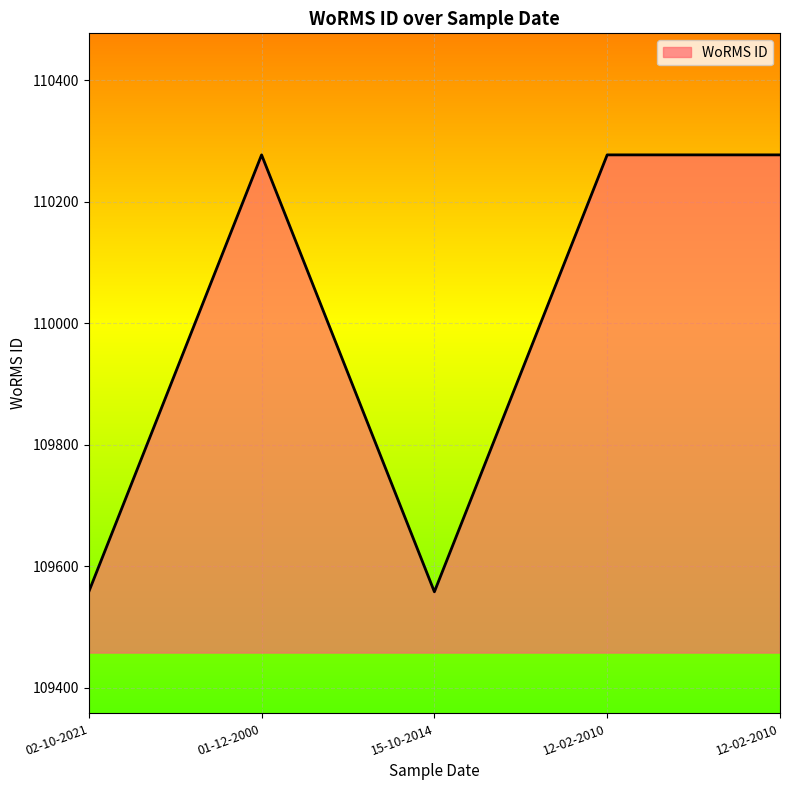

True or false: the data shows 110277 at 12-02-2010.

True